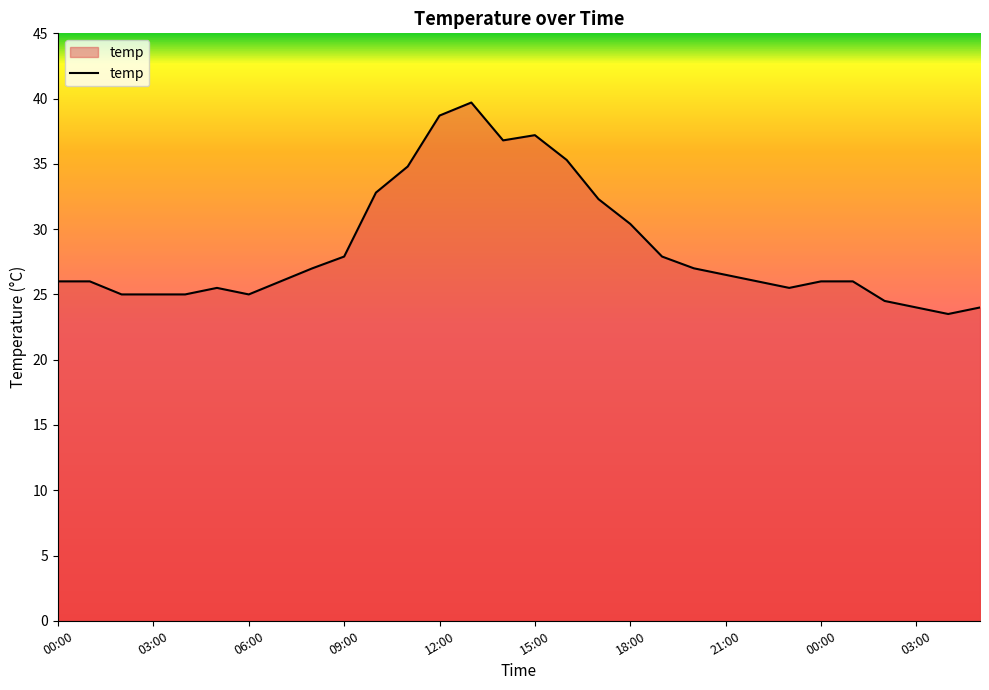

True or false: there are more than 0 points higher than both neighbors.

True